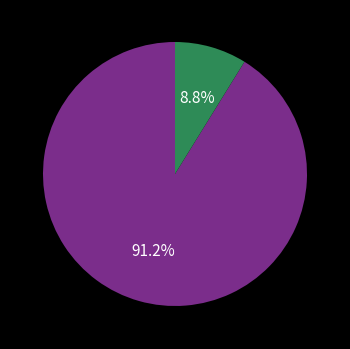

Is there a majority slice in this chart?

Yes